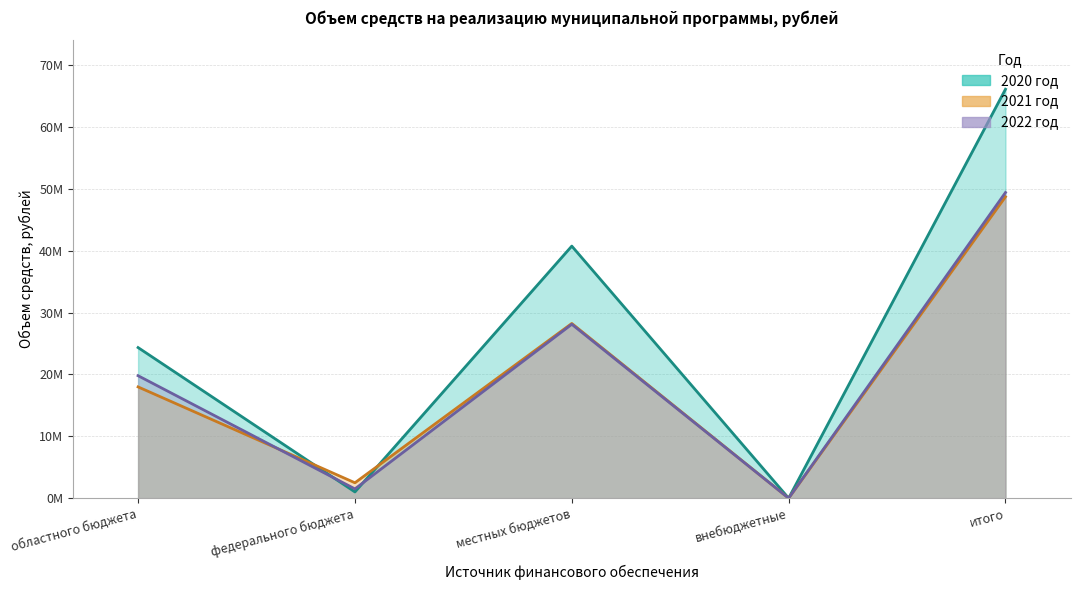

Where does the 2022 год series first go above 19792606?

областного бюджета